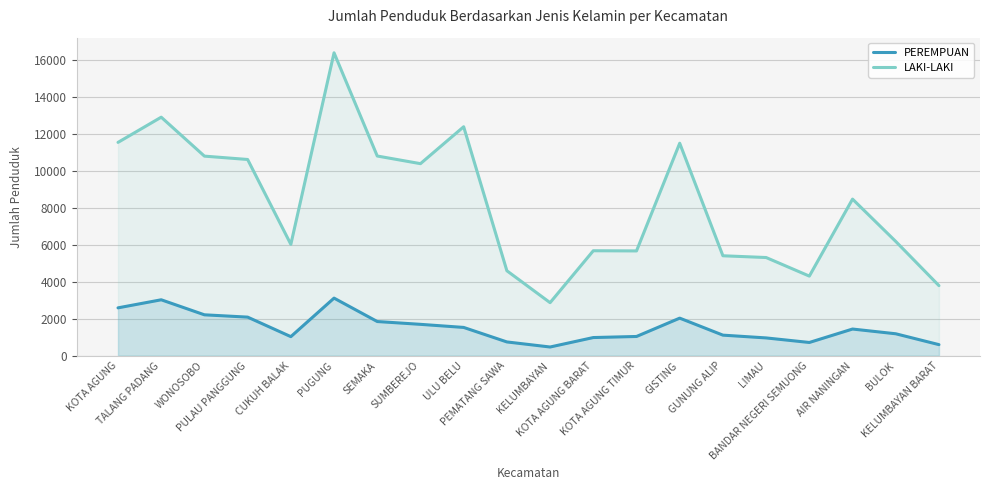

Does the chart have visible grid lines?

Yes